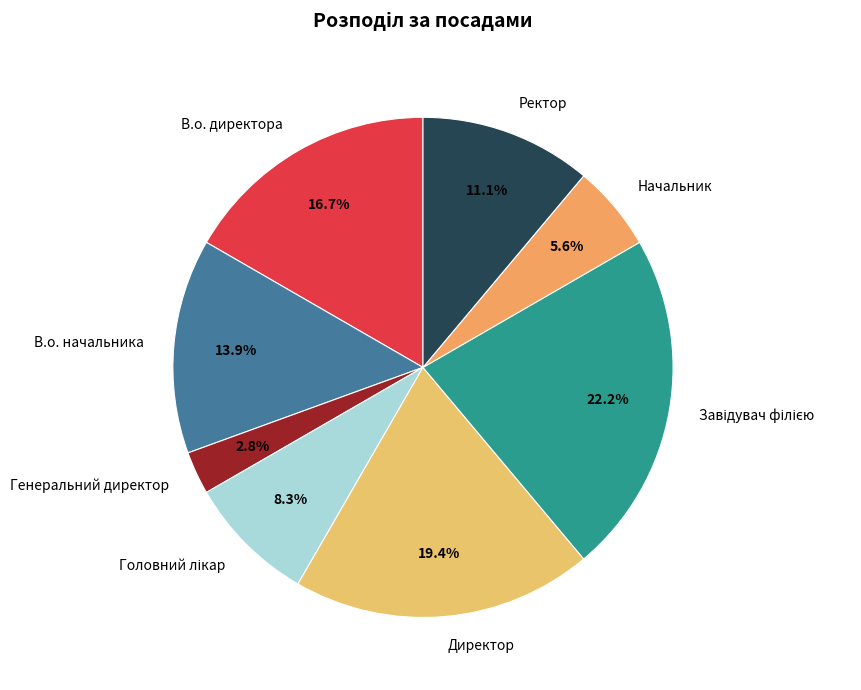

True or false: В.о. директора accounts for 25% of the total.

False